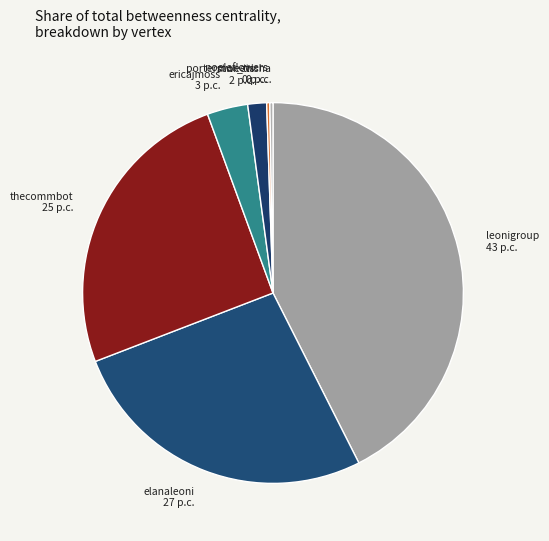

Is there a majority slice in this chart?

No